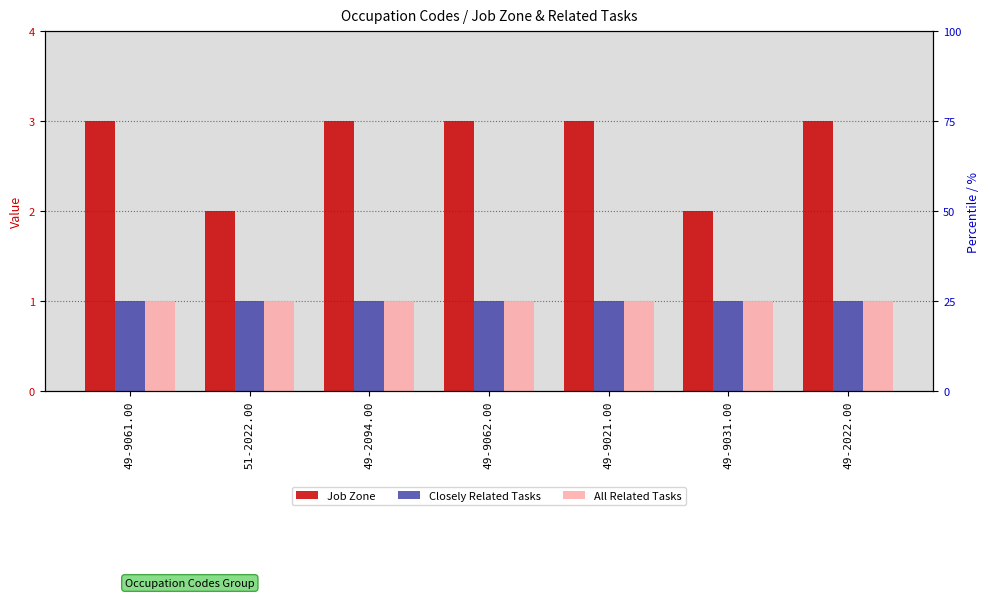

At which label does Closely Related Tasks reach its peak?

49-9061.00